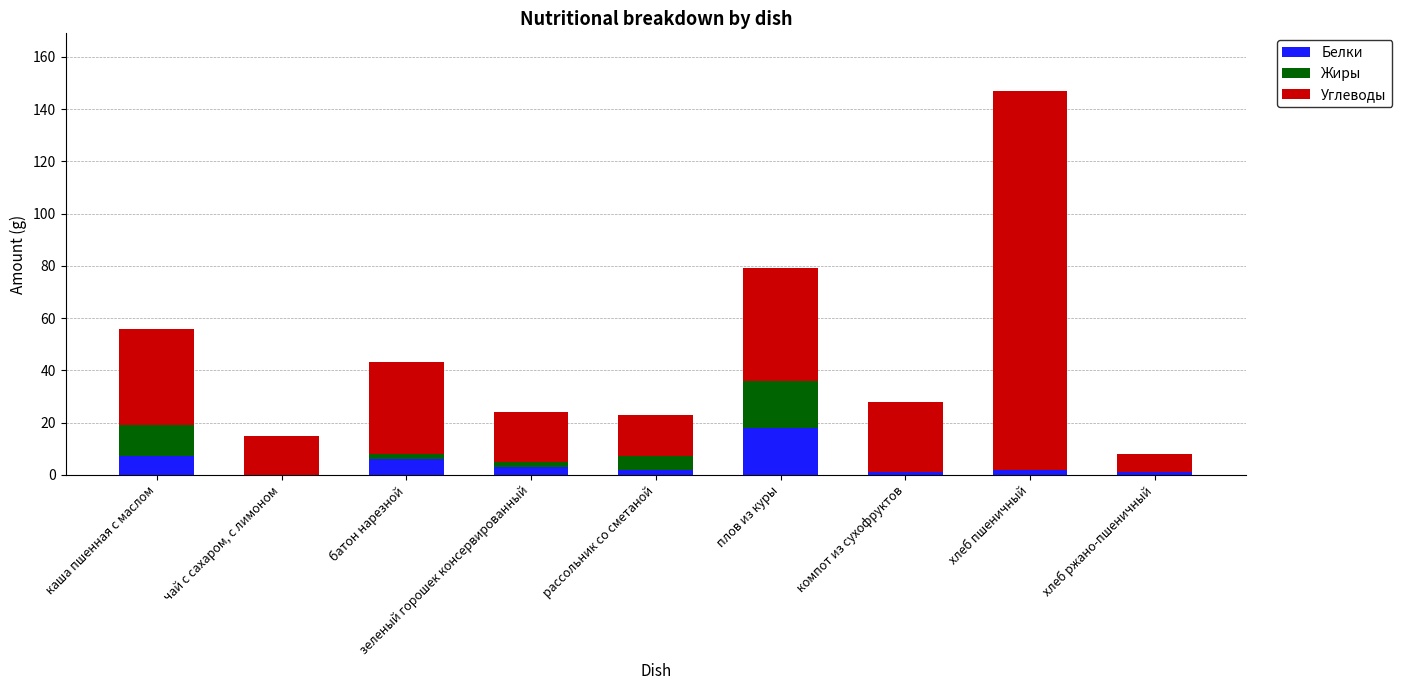

How many data points does each series have?

9